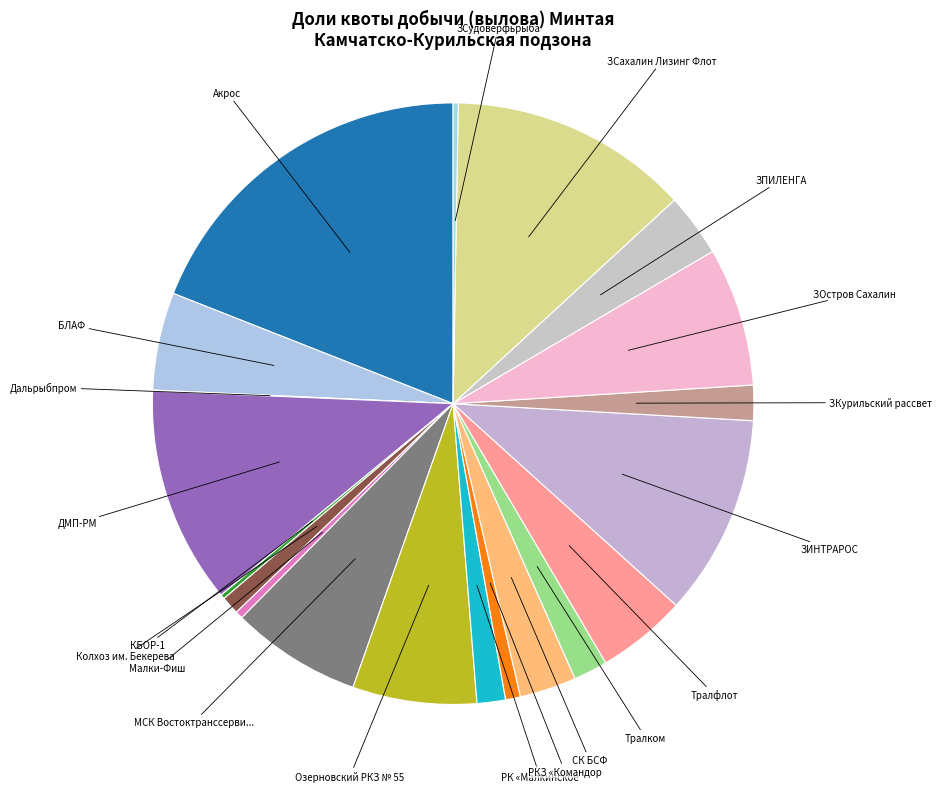

Which has a higher value, Колхоз им. Бекерева or ДМП-РМ?

ДМП-РМ